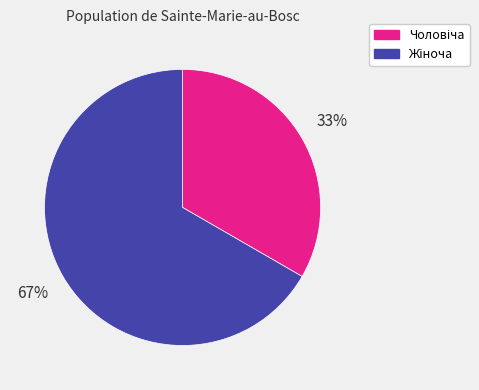

Does any single category account for the majority?

Yes